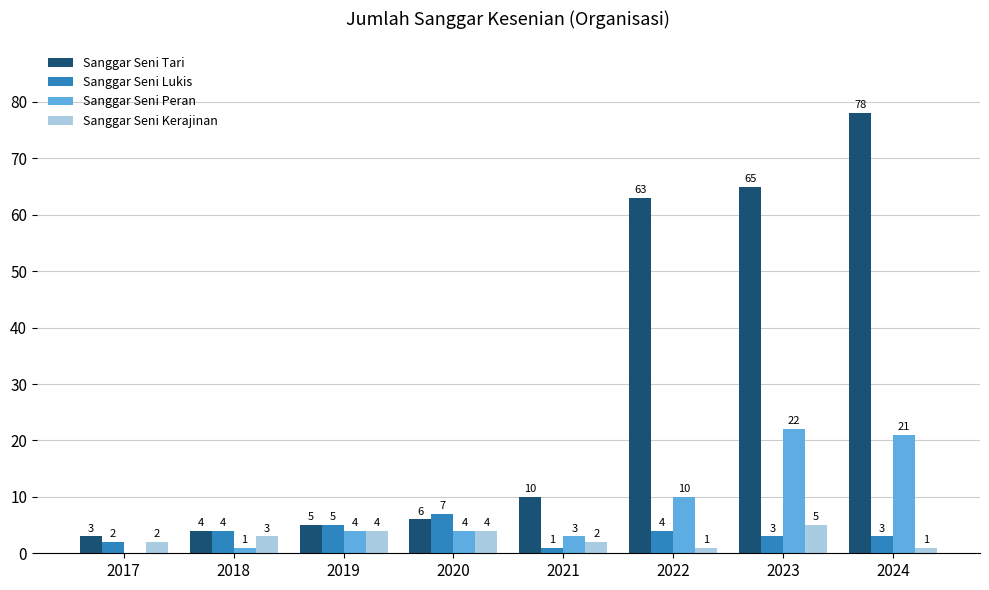

How many groups of bars are there?

8